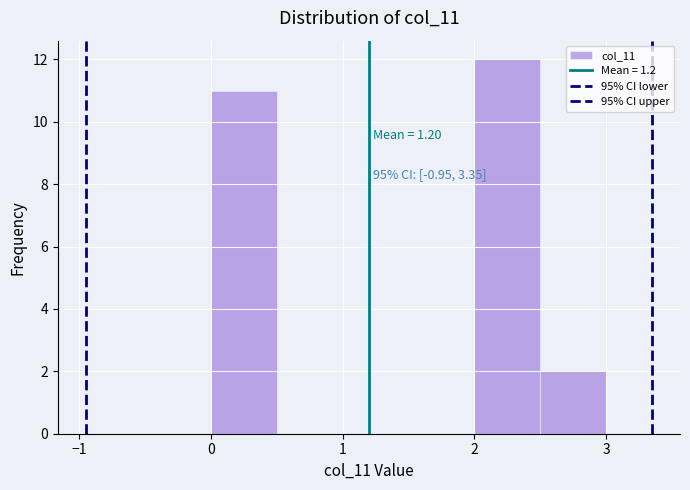

Which range on the x-axis has the tallest bar?

2.0 to 2.5